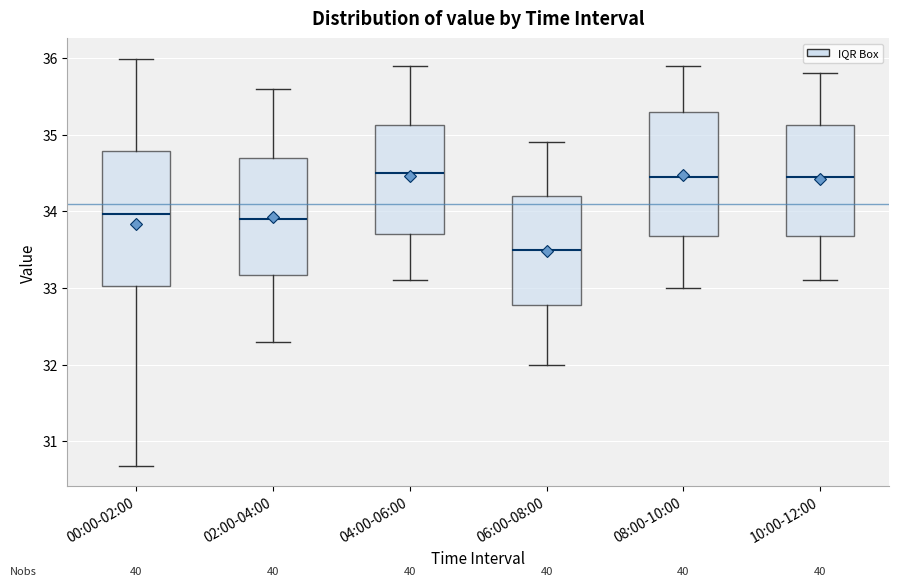

Reading left to right, transcribe this box plot: for each box, give where its median line is, the range the box spans, and where its two whiskers end, as read against the y-axis. The values are not printed on the chart, so give them approximately, as read against the axis.

00:00-02:00: median 34.0, box 33.0 to 34.8, whiskers 30.7 to 36.0
02:00-04:00: median 33.9, box 33.2 to 34.7, whiskers 32.3 to 35.6
04:00-06:00: median 34.5, box 33.7 to 35.1, whiskers 33.1 to 35.9
06:00-08:00: median 33.5, box 32.8 to 34.2, whiskers 32.0 to 34.9
08:00-10:00: median 34.5, box 33.7 to 35.3, whiskers 33.0 to 35.9
10:00-12:00: median 34.5, box 33.7 to 35.1, whiskers 33.1 to 35.8